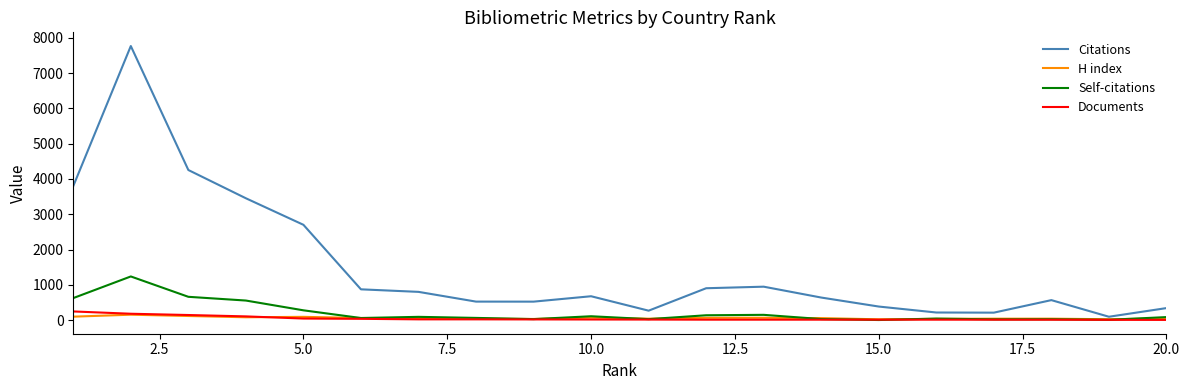

Does the chart have visible grid lines?

No